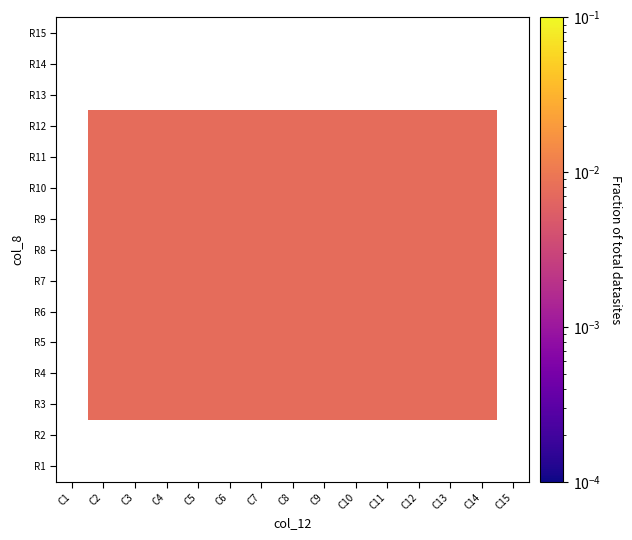

Where does the R5 series first go above 0?

C2